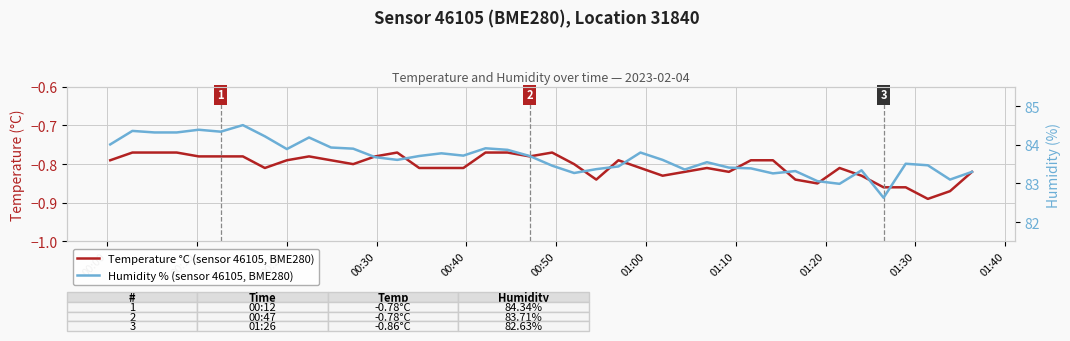

List the series in order of their peak value, lowest first.

Temperature °C (sensor 46105, BME280), Humidity % (sensor 46105, BME280)